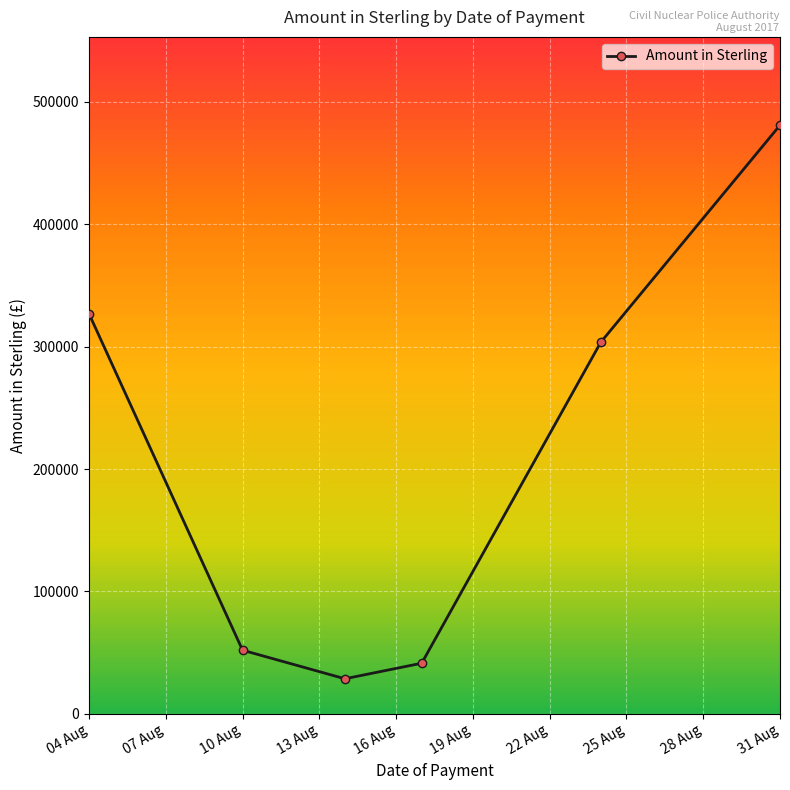

Reading left to right, what are all the values shown in this chart?

326865.4	52025.6	28703.3	41400.0	303653.6	480840.0